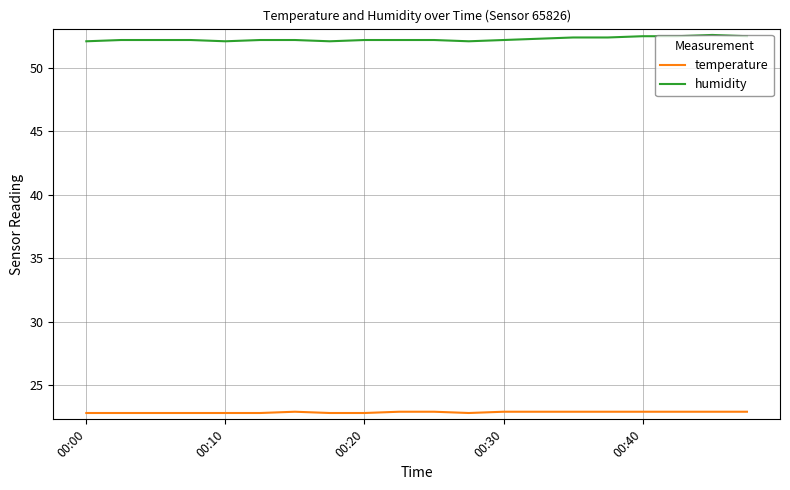

True or false: humidity and temperature intersect in this chart.

False